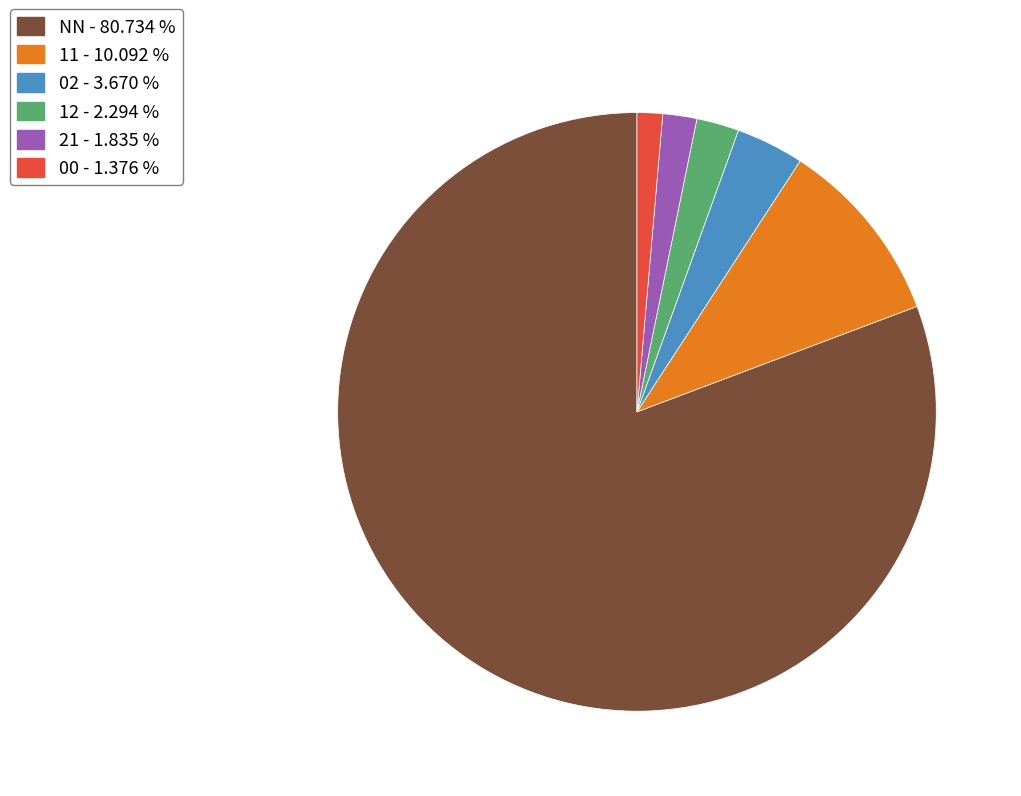

How many slices are in this pie chart?

6